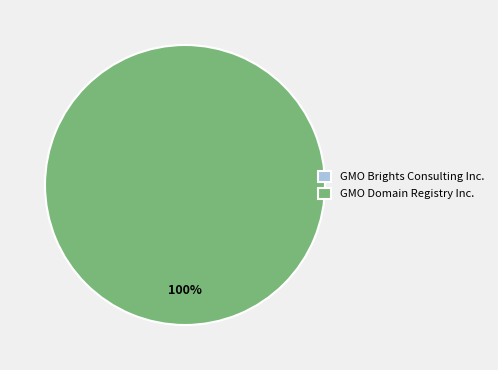

The GMO Brights Consulting Inc. slice represents 12% of the pie. True or false?

False